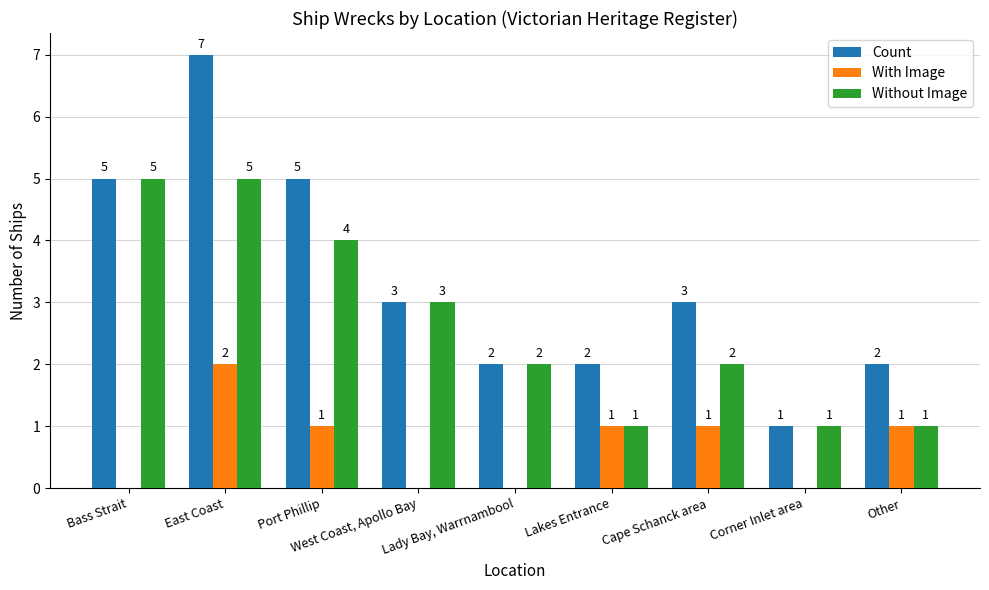

How many Count values are between 2 and 5?

7